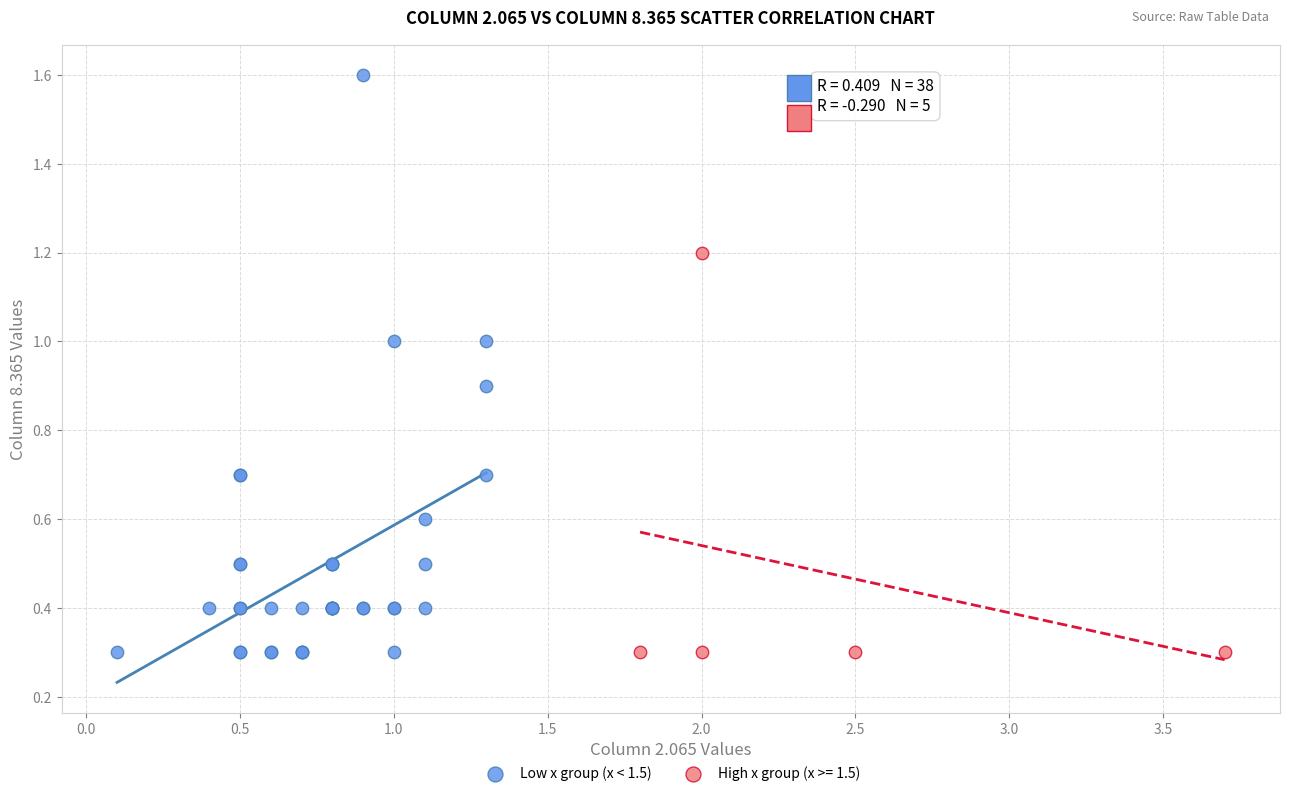

Which series has the widest spread of Y values?

Low x group (x < 1.5)